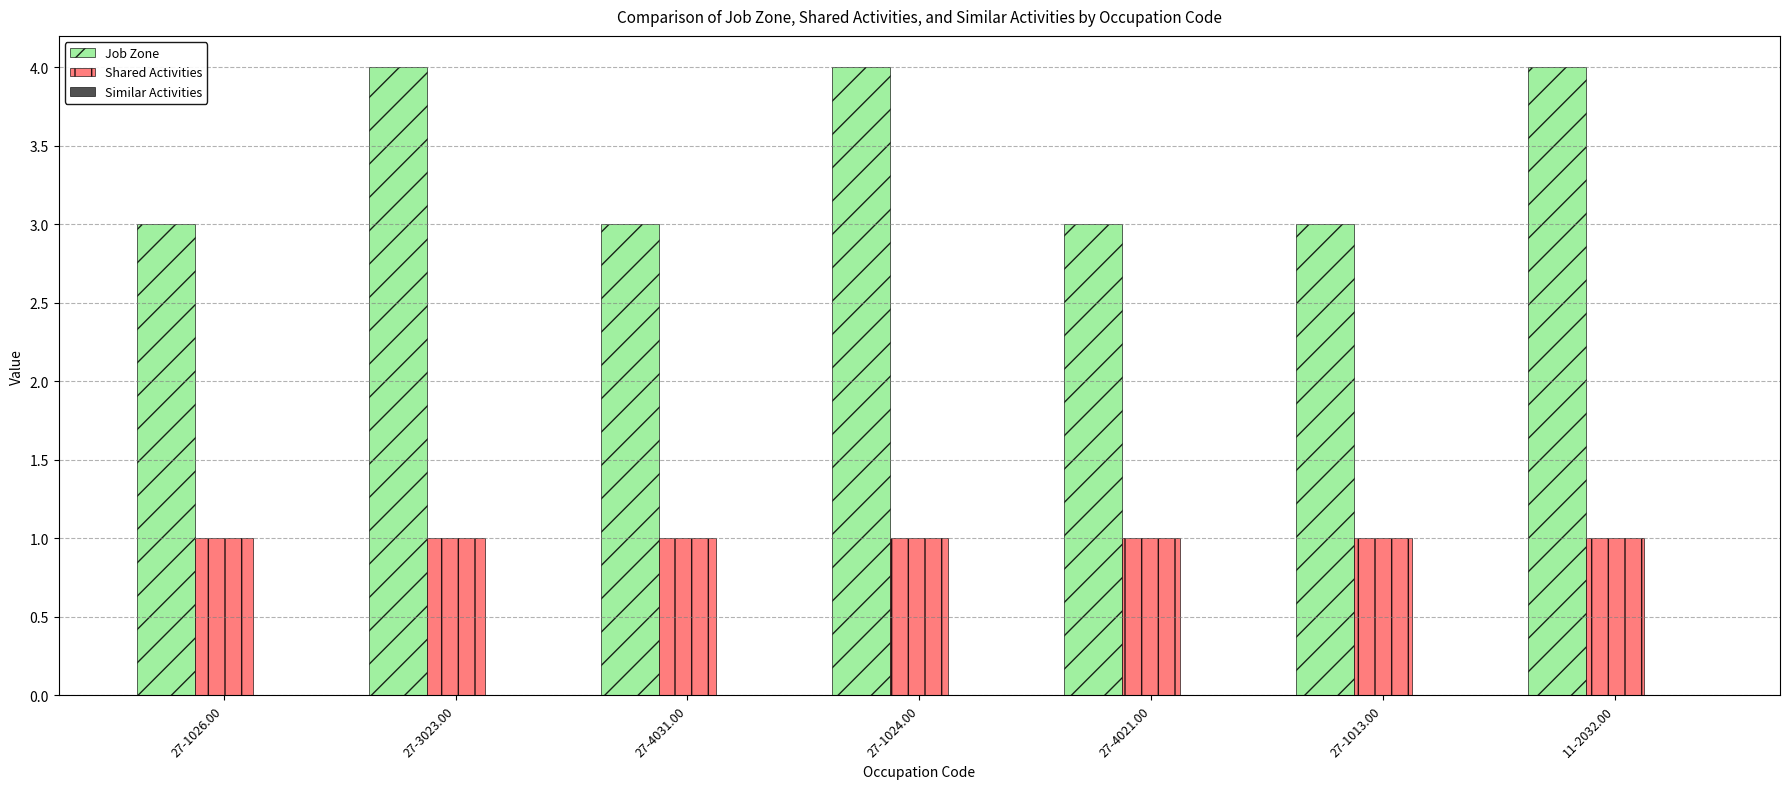

Which series has the largest total across all categories?

Job Zone